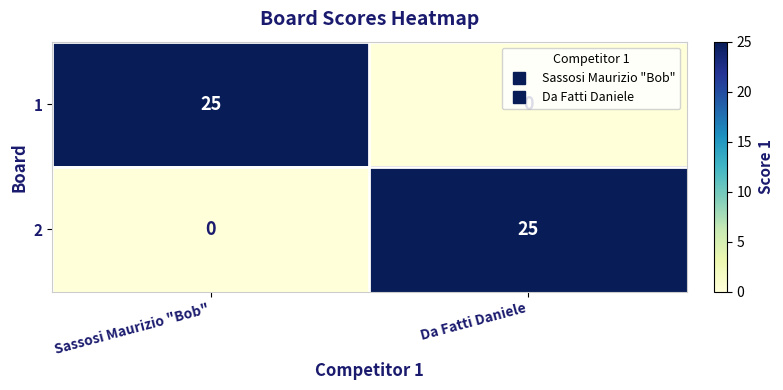

At Da Fatti Daniele, list the series in order from largest to smallest.

2, 1